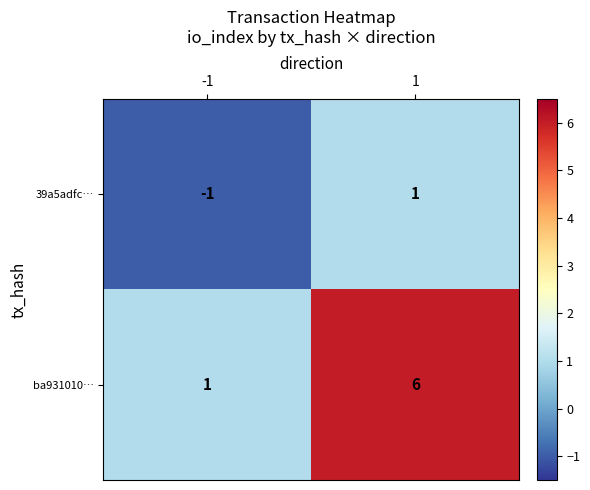

List the labels in order of ba931010… value, smallest first.

-1, 1